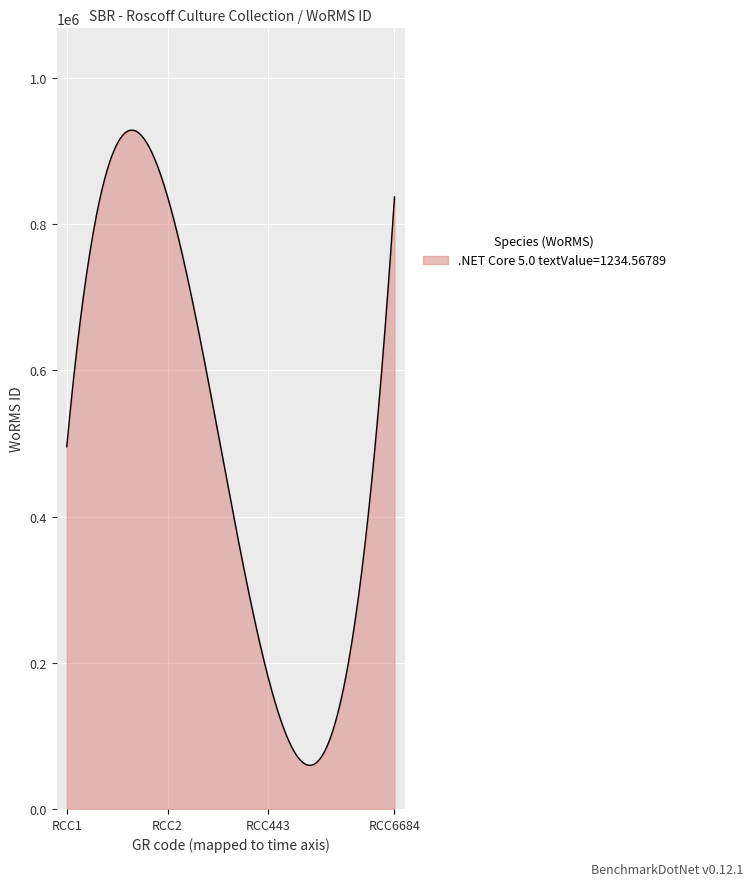

What is the difference between the maximum and minimum values?

868752.0